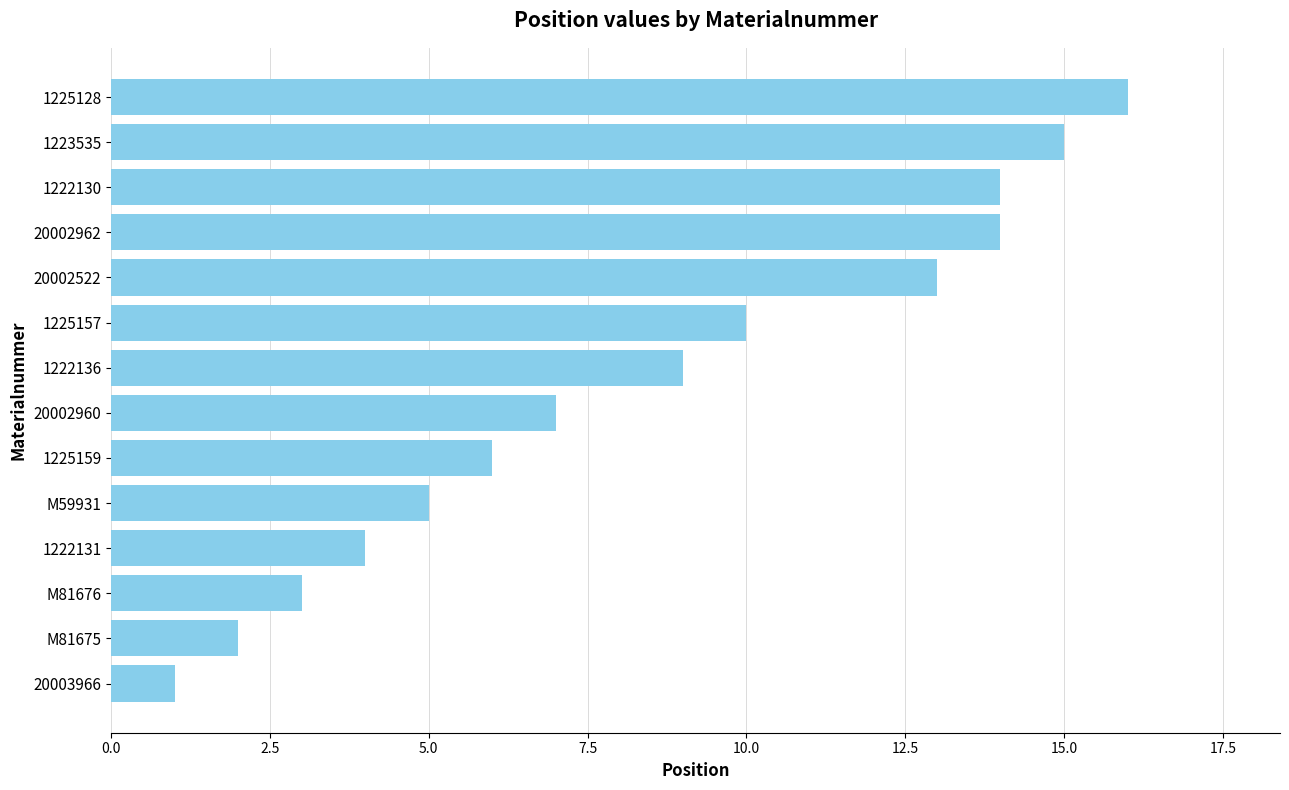

What position from the top is 1225157?

6